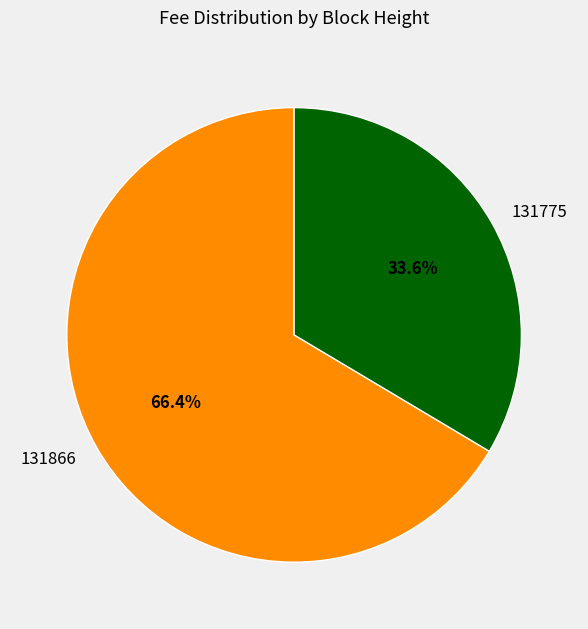

Is 131775 the majority of the pie?

No